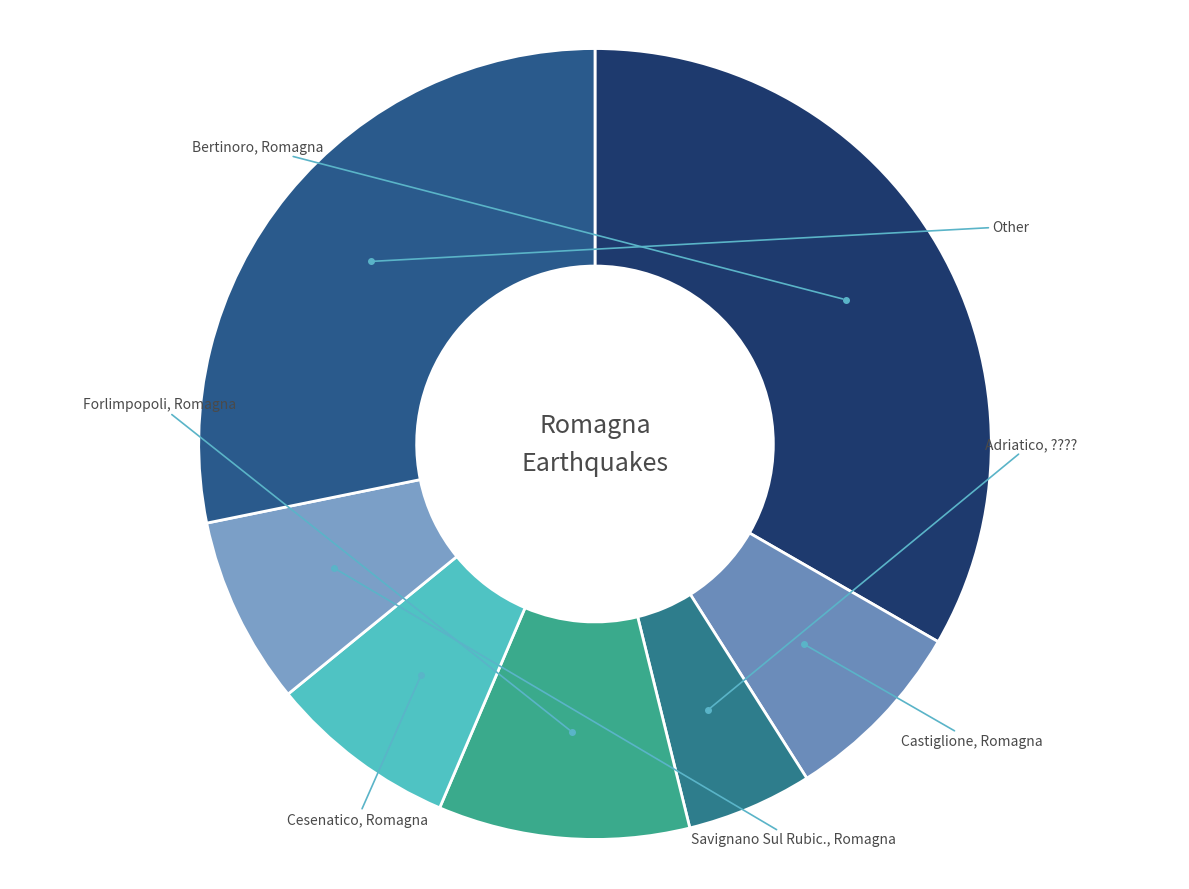

Rank the categories by value from highest to lowest.

Bertinoro, Romagna, Other, Forlimpopoli, Romagna, Castiglione, Romagna, Cesenatico, Romagna, Savignano Sul Rubic., Romagna, Adriatico, ????